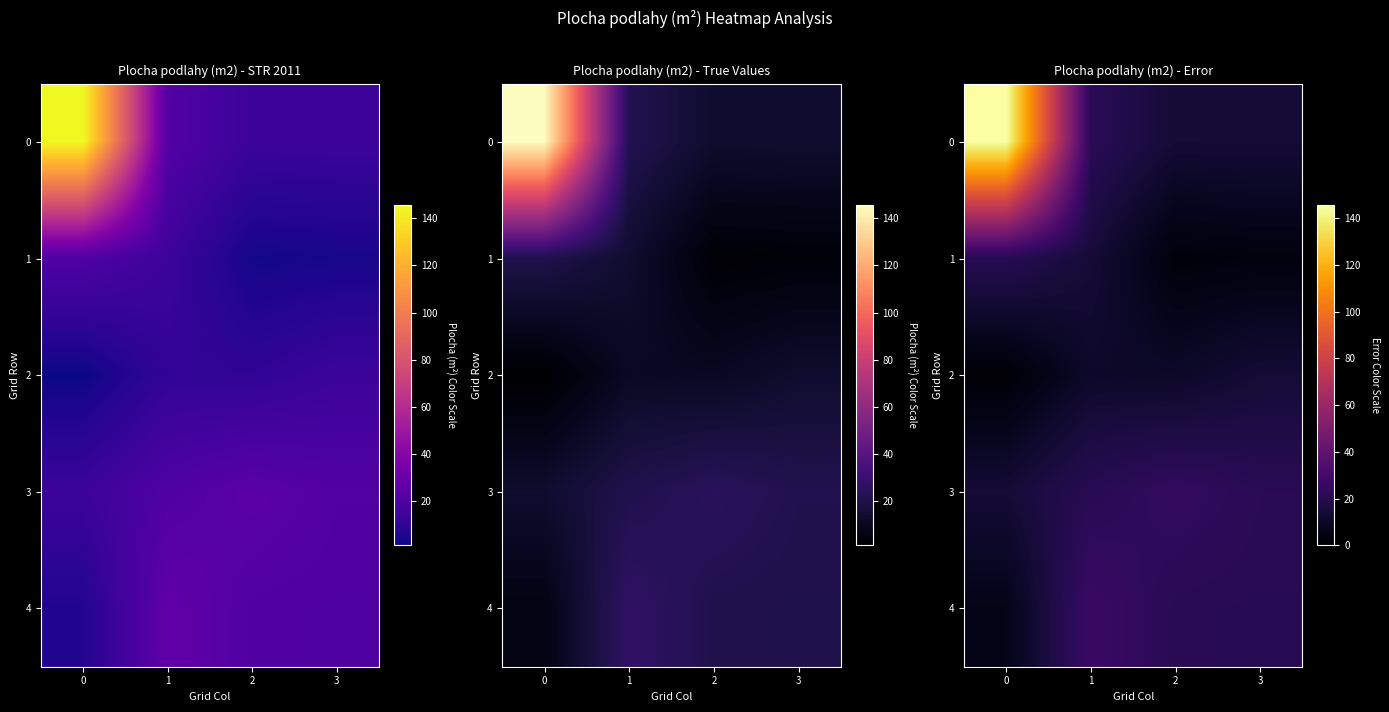

What value does the 2 series have at 0?

1.3